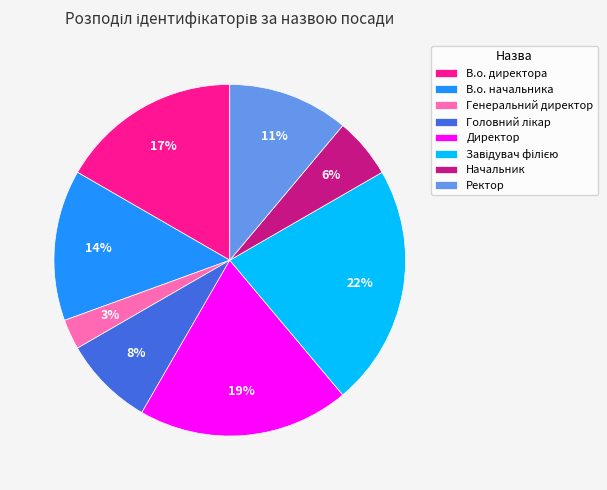

Which category has the smallest portion of the pie?

Генеральний директор